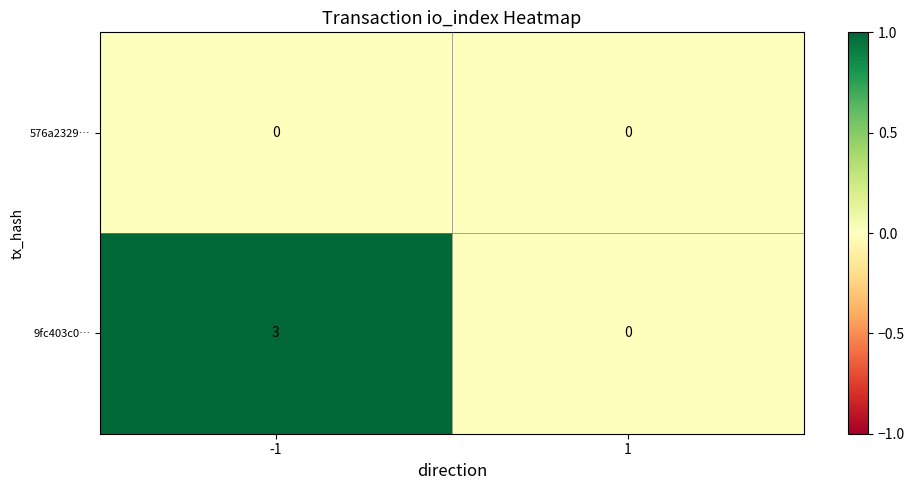

Reading right to left, list all the values displayed in this chart.

576a2329…: 0	0
9fc403c0…: 0	3